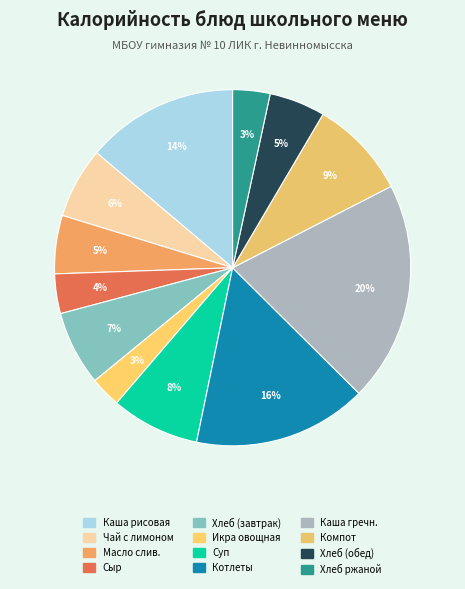

Which category has the smallest portion of the pie?

Икра овощная